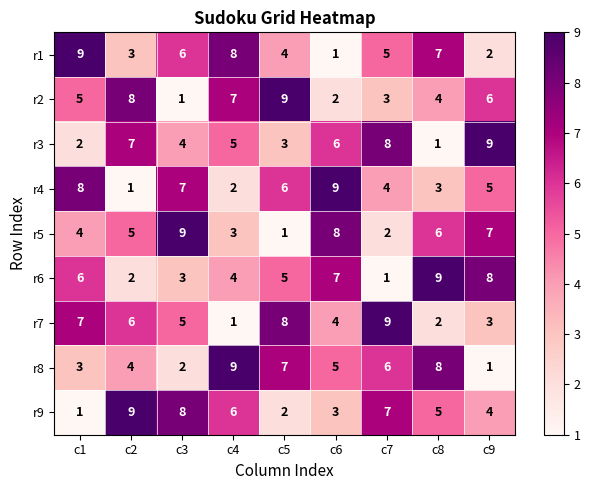

The r8 series shows 4 at c2. True or false?

True